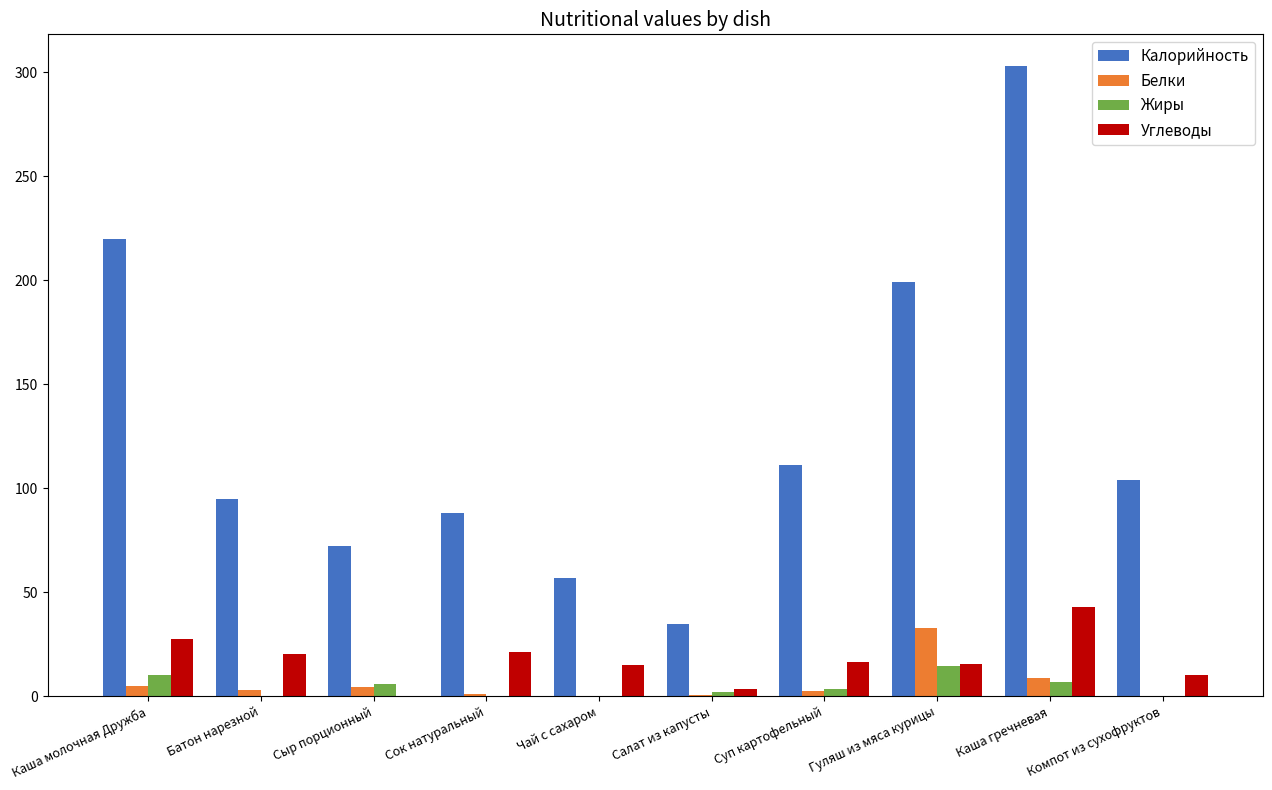

Is the value of Белки at Салат из капусты greater than the value of Жиры at Гуляш из мяса курицы?

No